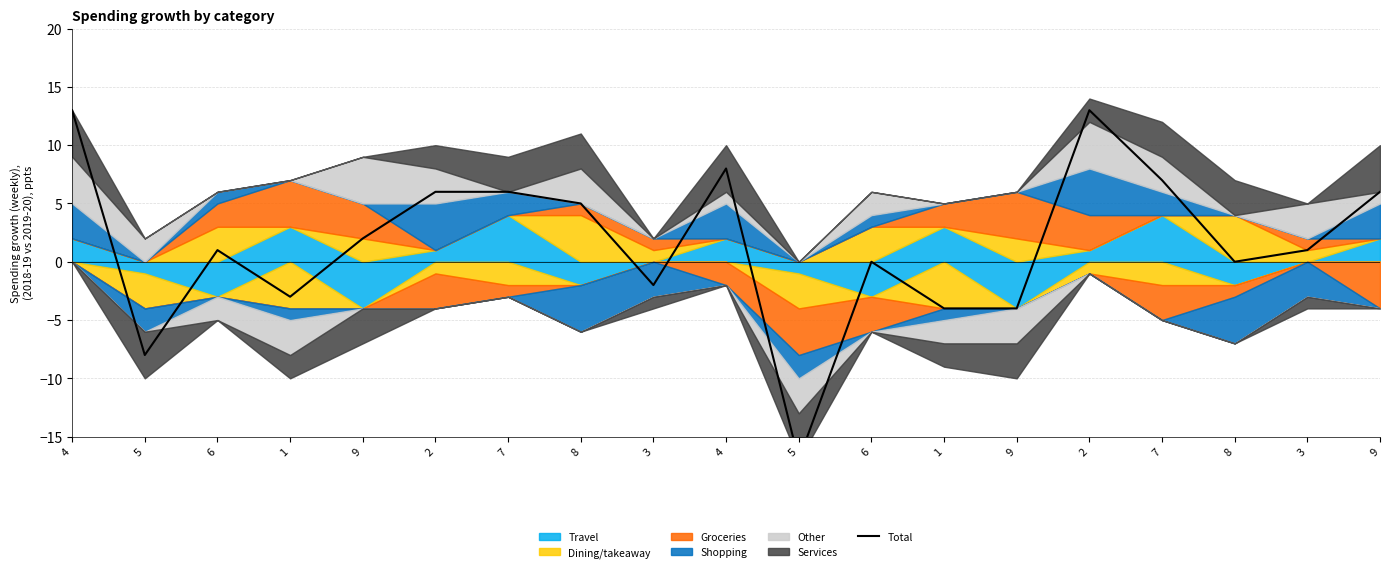

How many negative values are there?

6